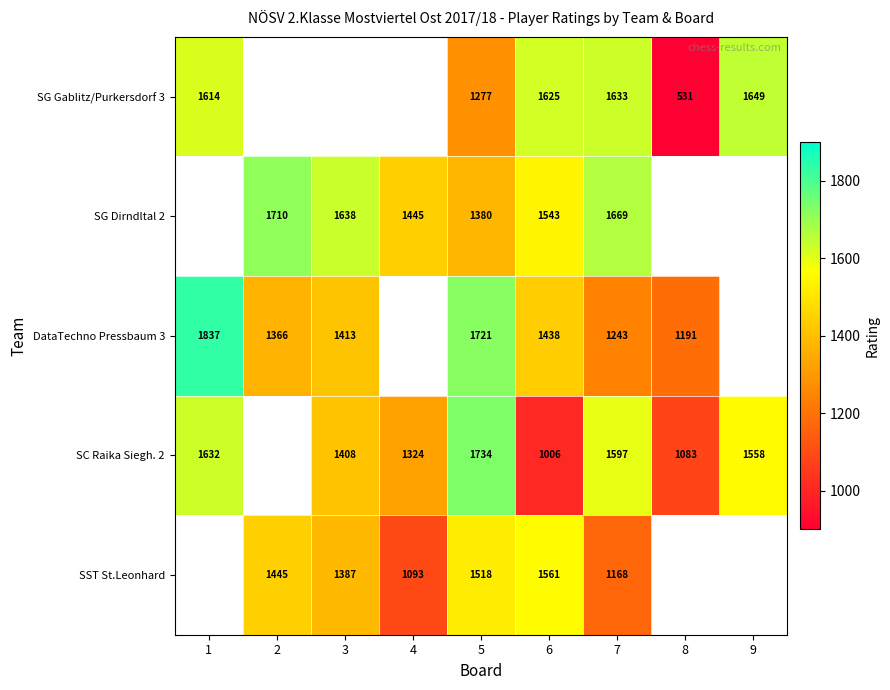

The SST St.Leonhard series shows 322.8 at 4. True or false?

False